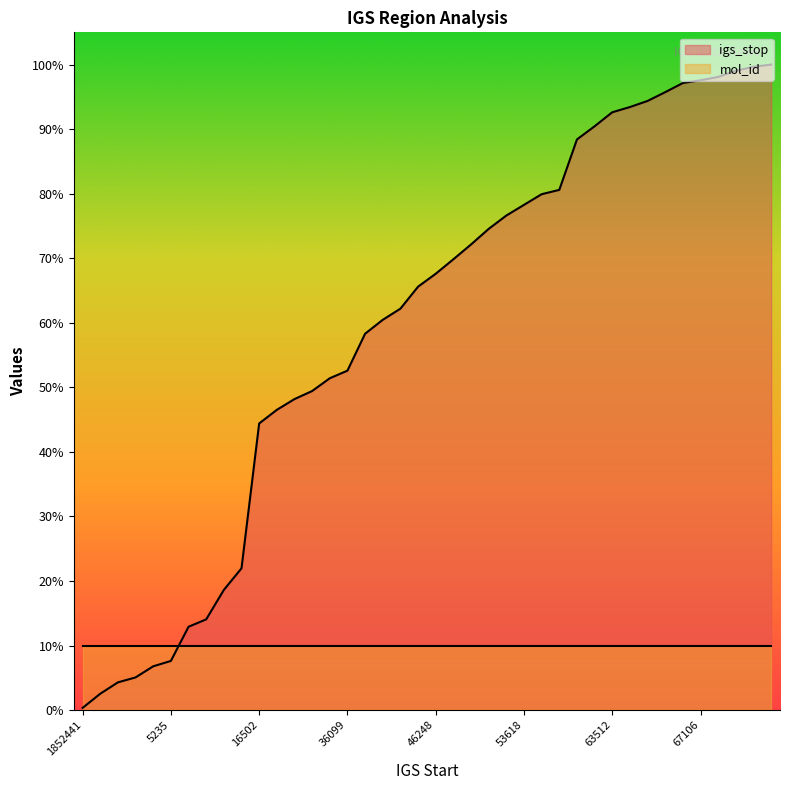

What is the difference between the maximum and minimum values?

99.7